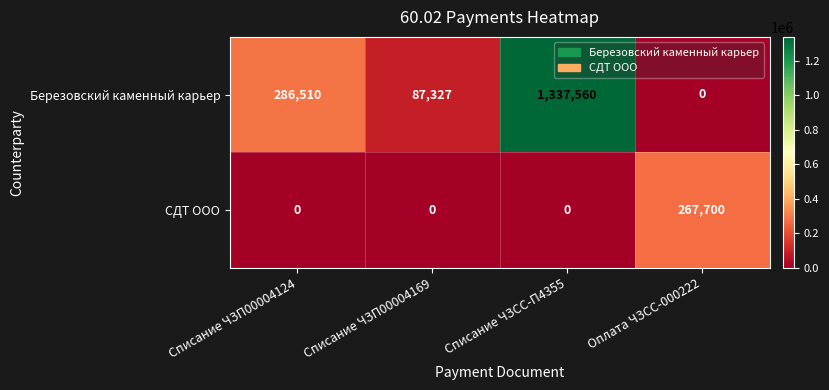

How many series are shown in this chart?

2